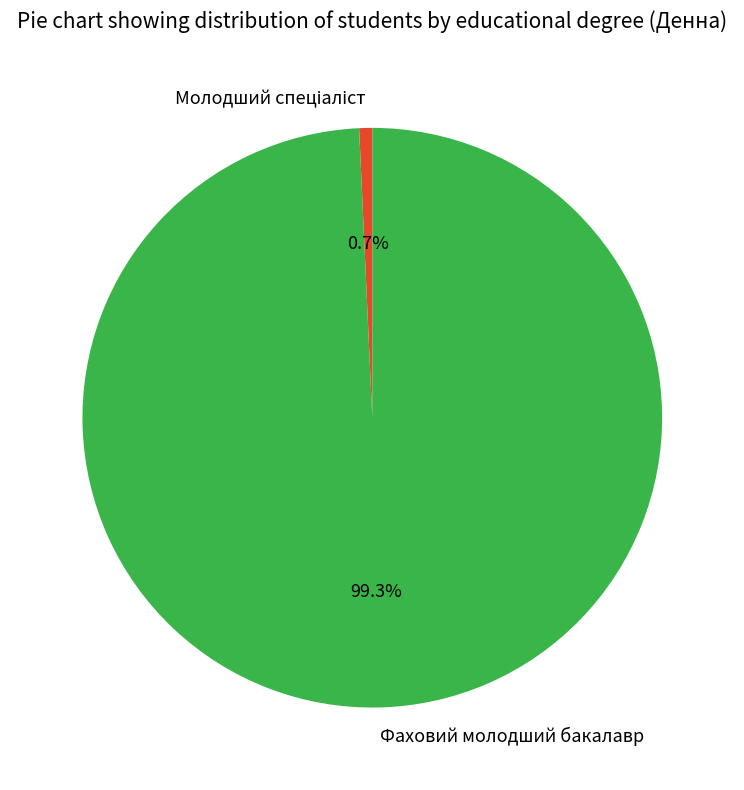

Which category has the biggest portion of the pie?

Фаховий молодший бакалавр